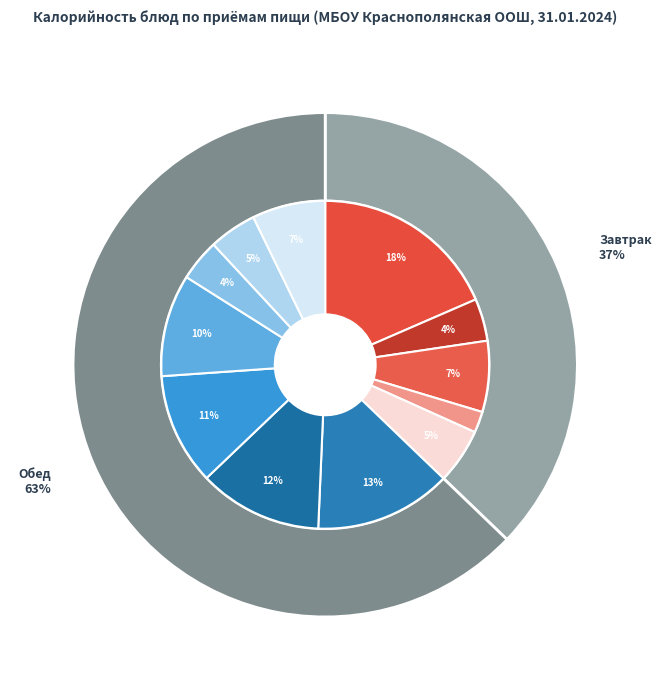

How many slices are in this pie chart?

12